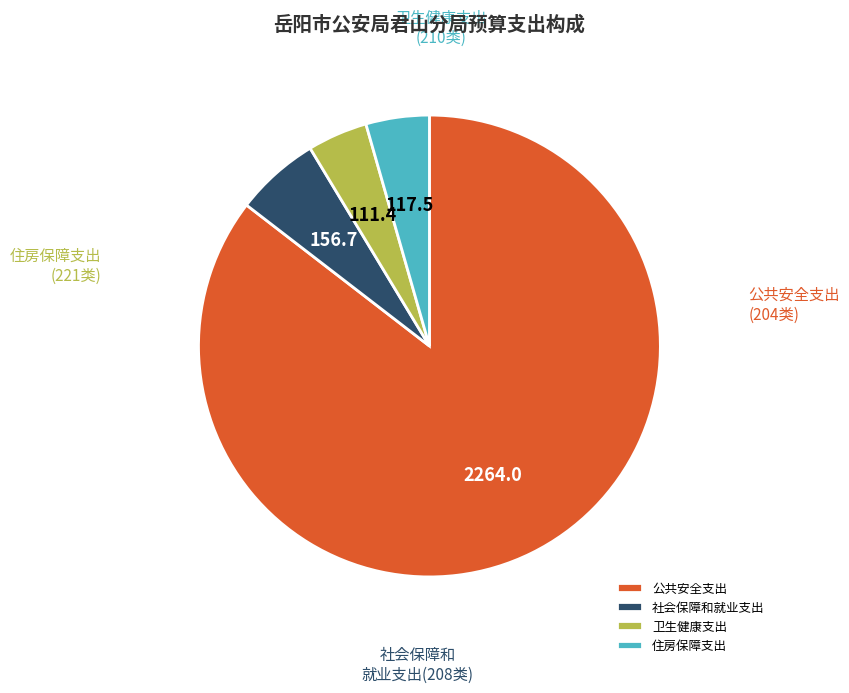

How many segments does this pie chart have?

4